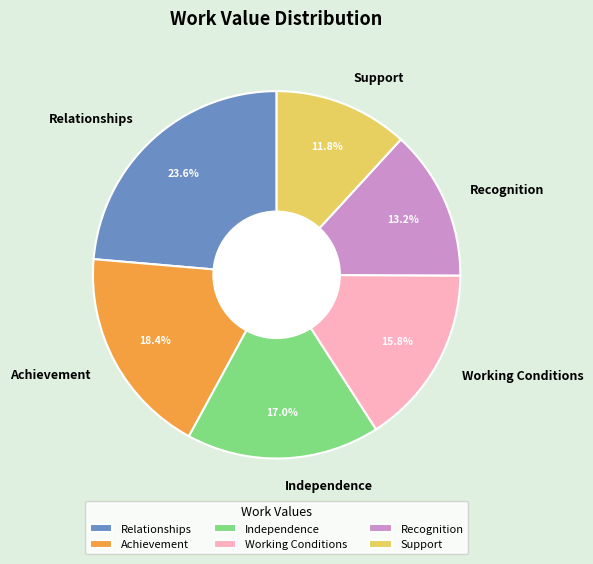

To the nearest percent, what percentage of the pie is Support?

12%